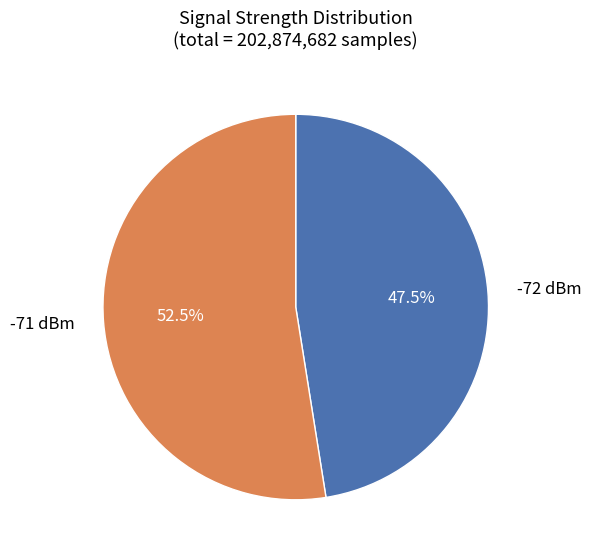

What percentage is NOT represented by -71 dBm?

47.5%